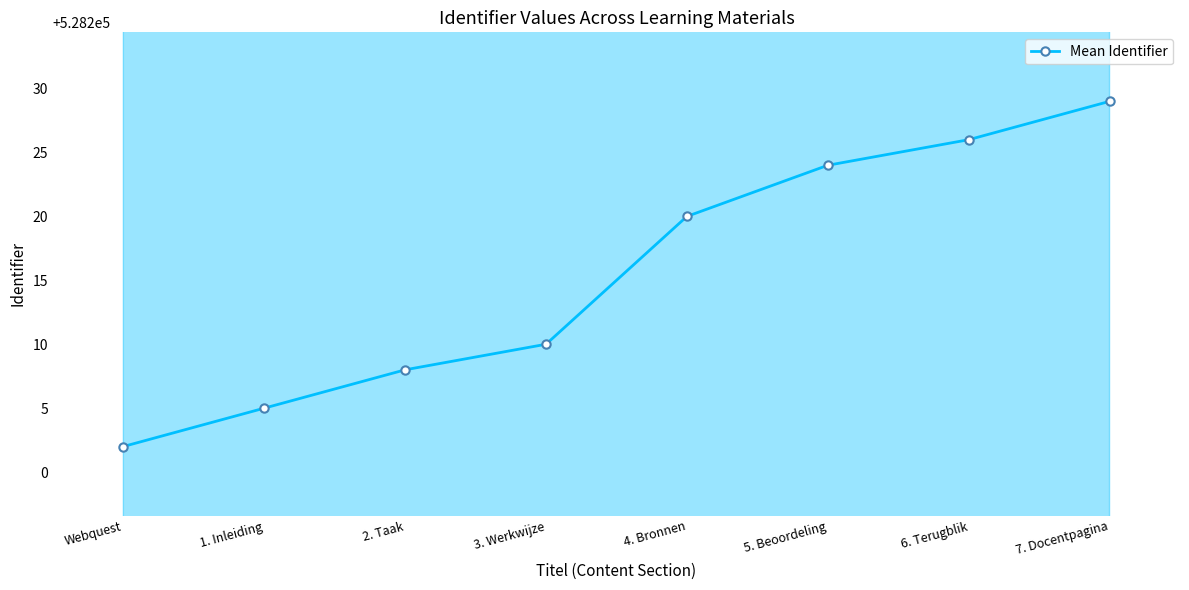

True or false: the data has more than 0 interior local peaks.

False